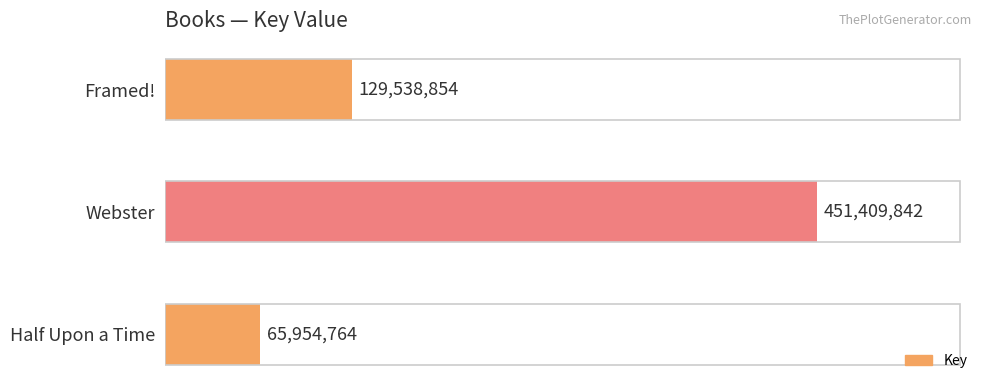

Are the bars grouped side by side (vs. stacked)?

No